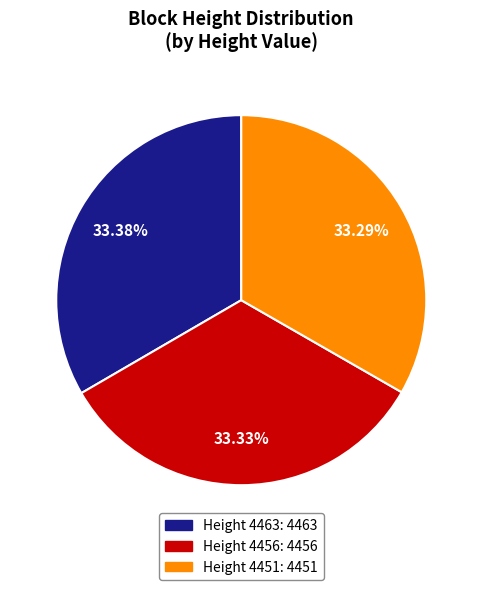

Do Height 4456: 4456 and Height 4451: 4451 together represent more than half of the pie?

Yes